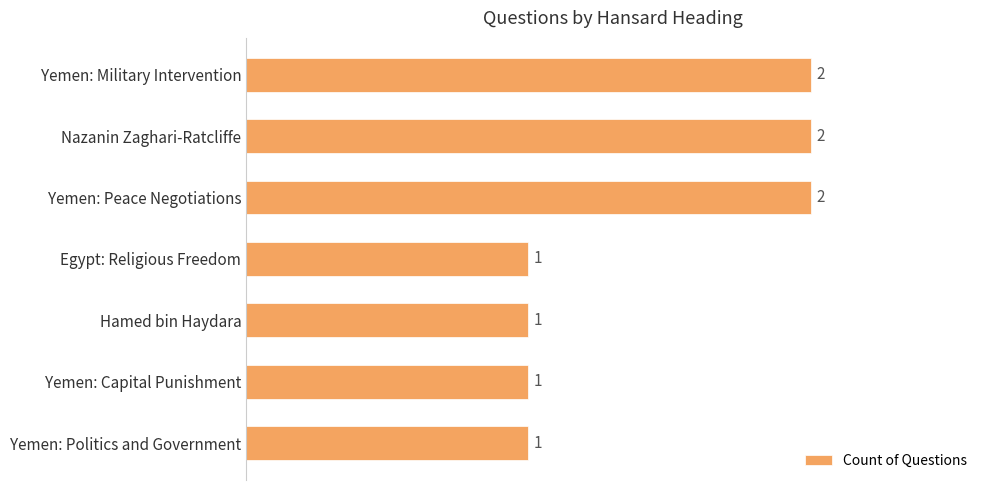

What is the label of the 7th bar from the top?

Yemen: Politics and Government